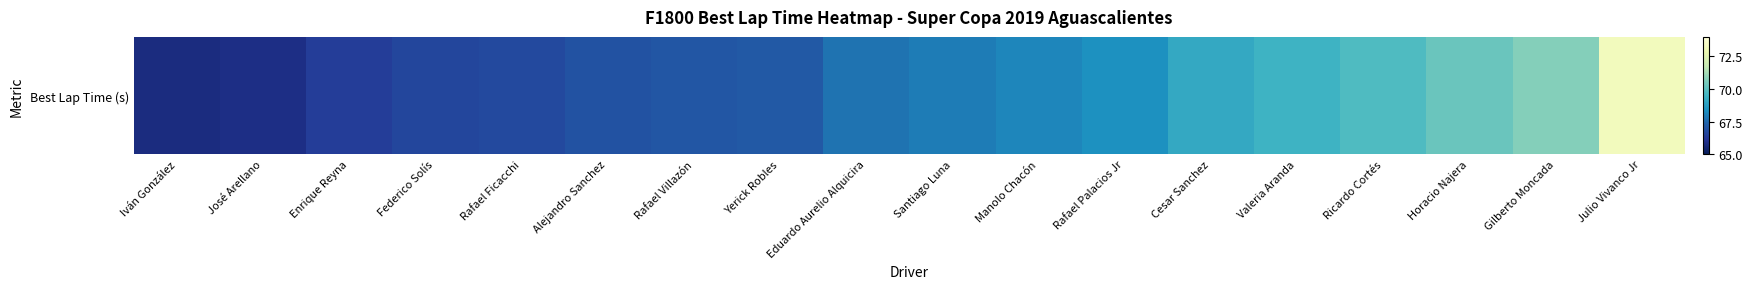

At which category does the chart reach its minimum across all series?

Iván González